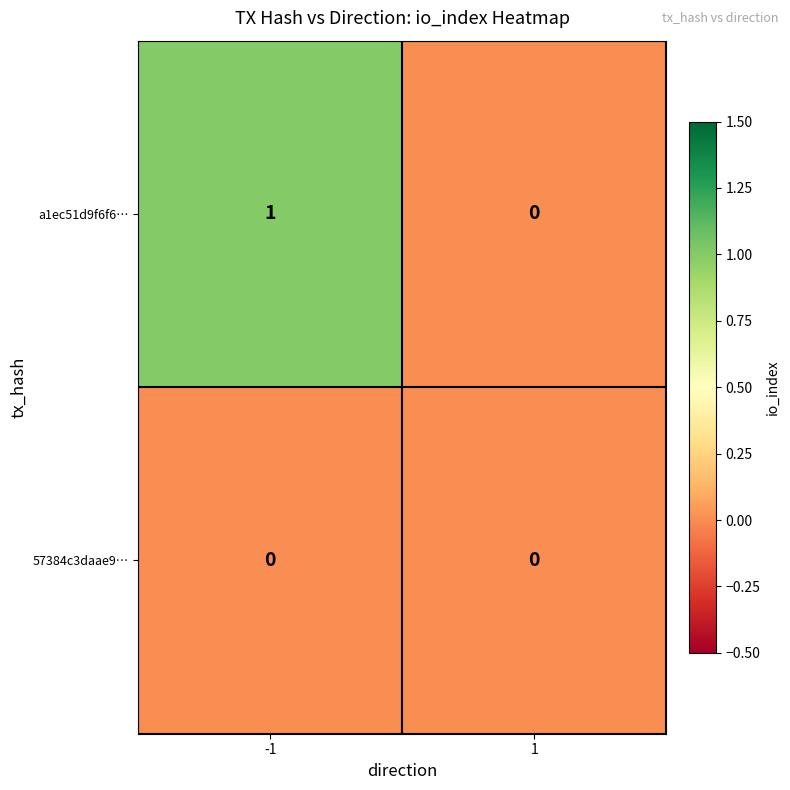

Rank the series by their average value, from highest to lowest.

a1ec51d9f6f6…, 57384c3daae9…